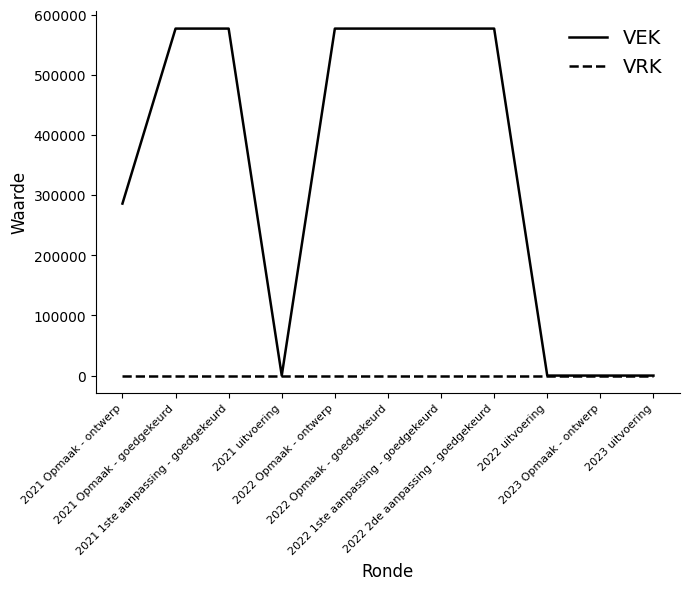

Rank the series by their maximum value, from highest to lowest.

VEK, VRK